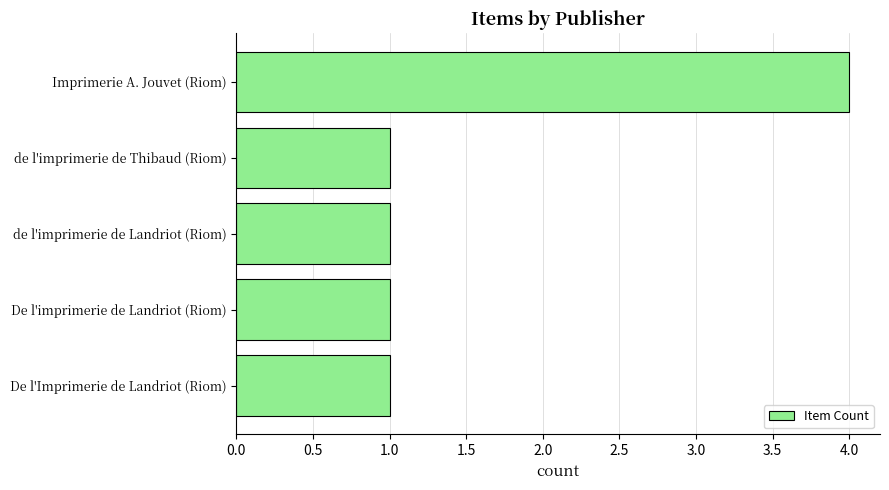

What is the difference between the values at de l'imprimerie de Landriot (Riom) and Imprimerie A. Jouvet (Riom)?

3